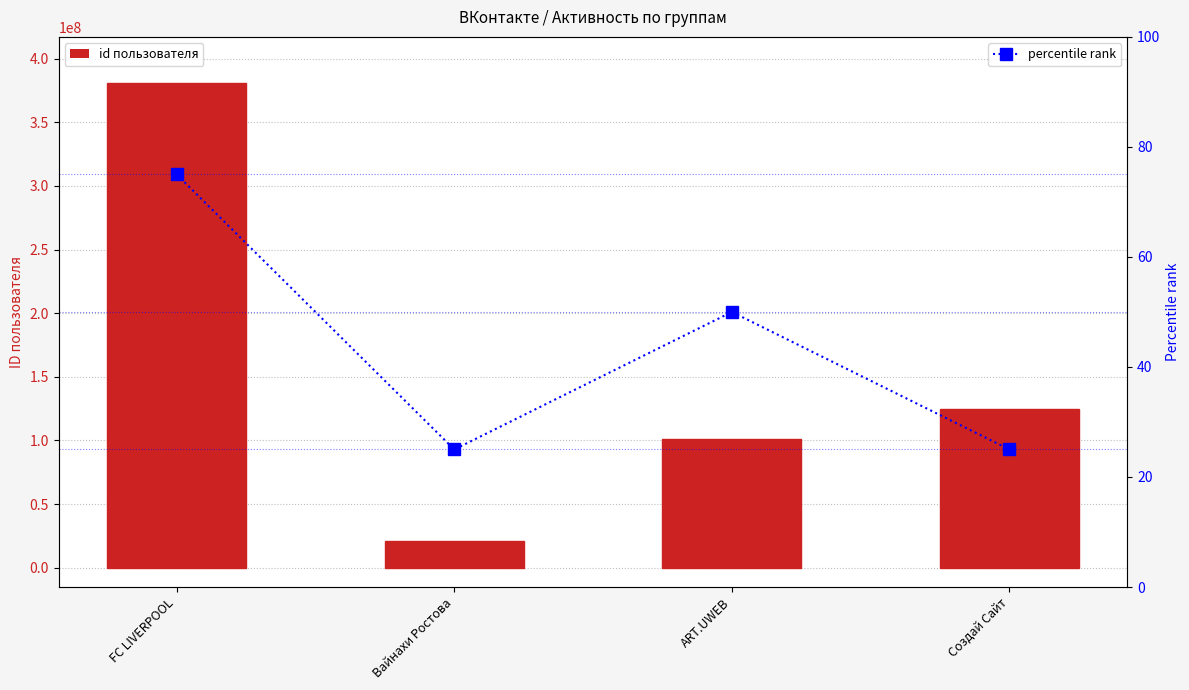

The value of percentile rank at FC LIVERPOOL is 75. True or false?

True